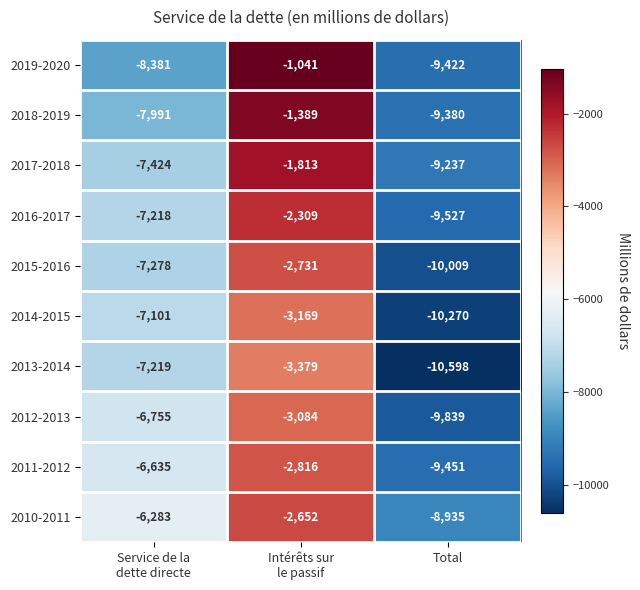

What is the average value of the 2013-2014 series?

-7065